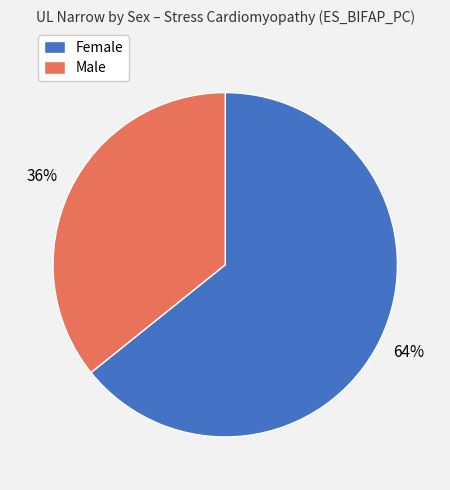

Is there a majority slice in this chart?

Yes